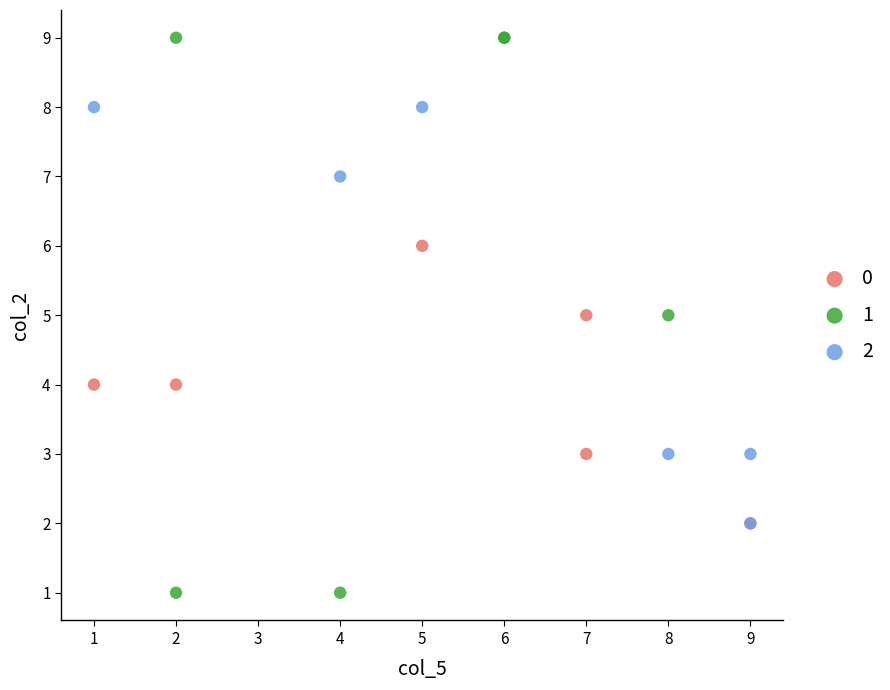

Which series has the widest spread of Y values?

1